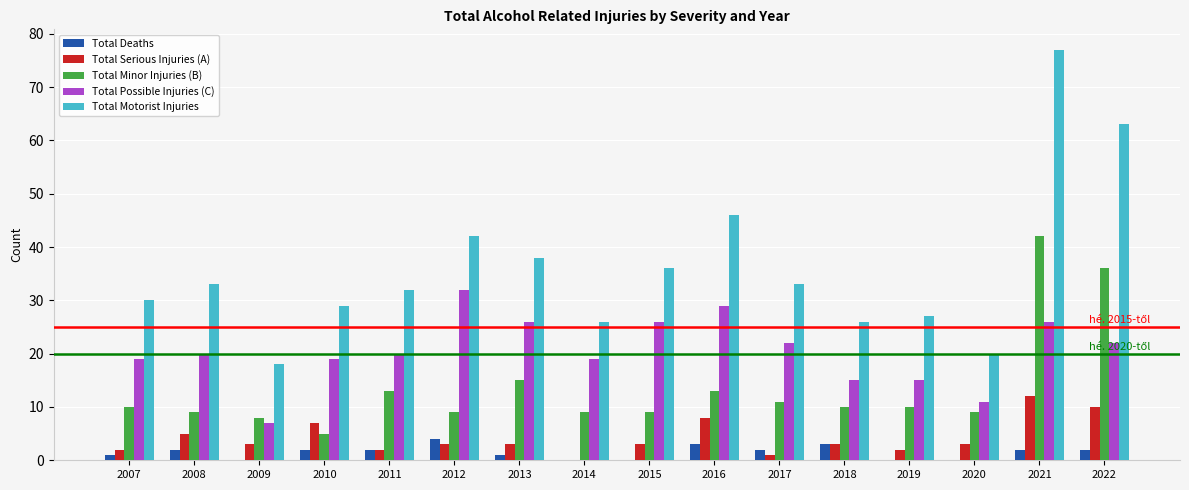

How many groups of bars are there?

16